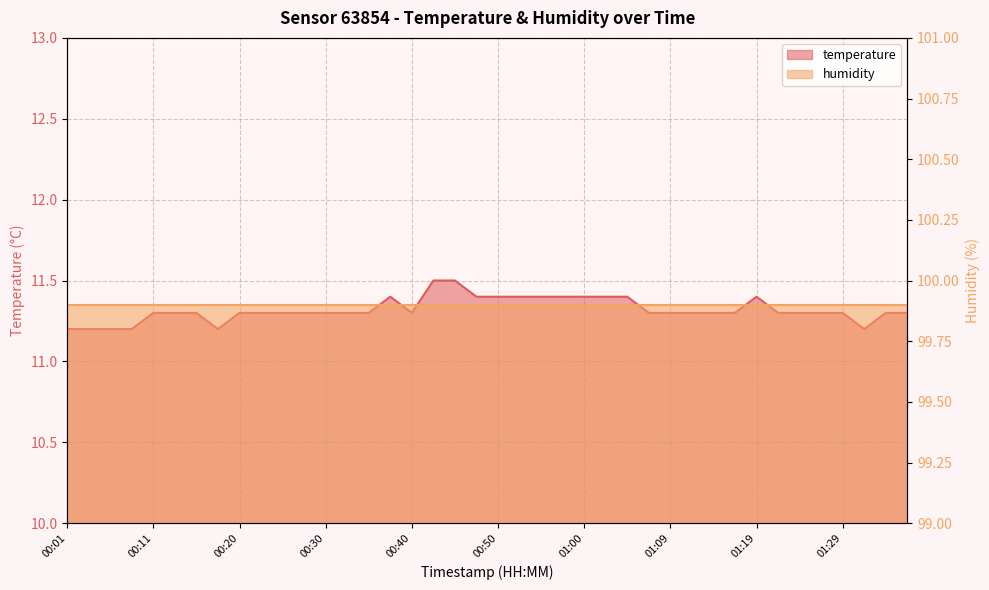

What is the value of the 1st point from the left?

11.2